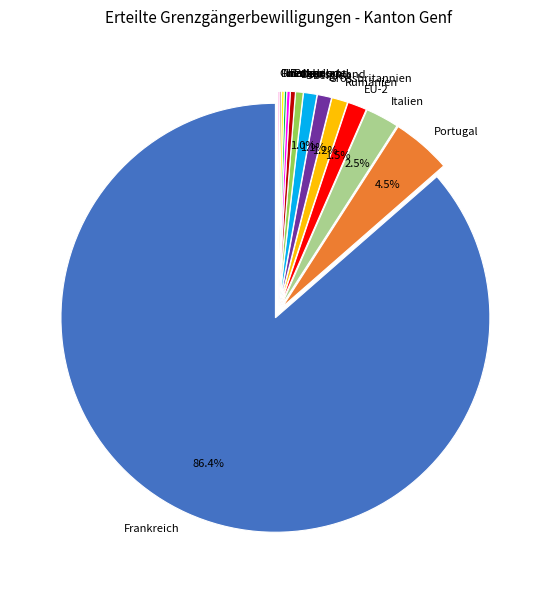

Does any single category account for the majority?

Yes